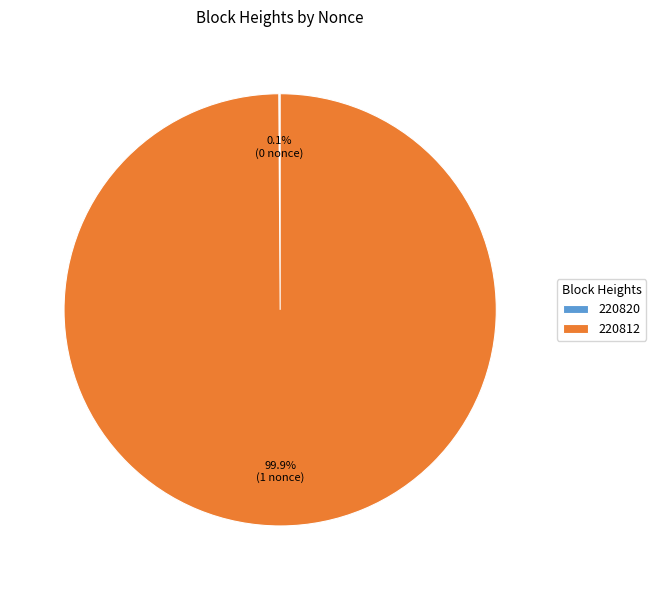

What is the largest slice in the pie chart?

220812